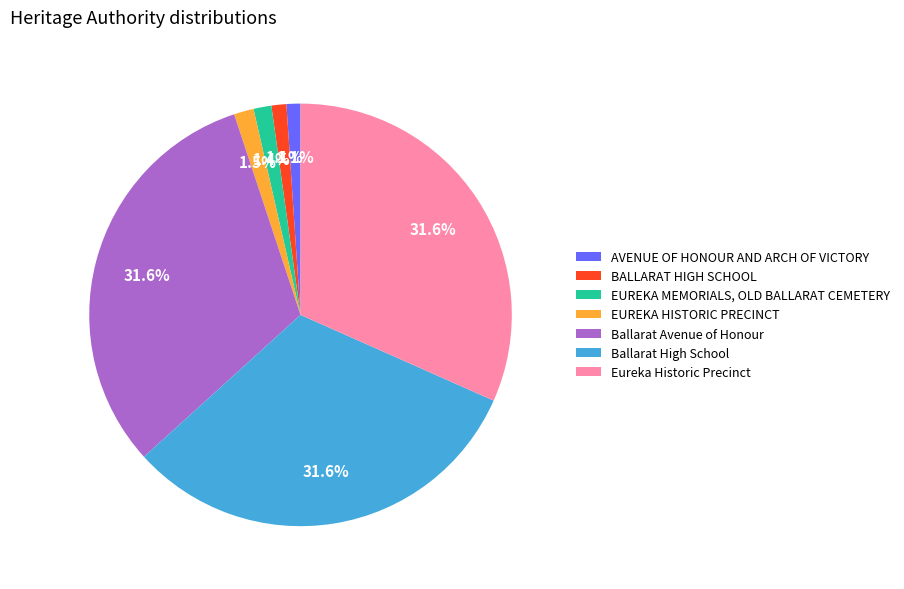

What percentage is the AVENUE OF HONOUR AND ARCH OF VICTORY slice, to the nearest percent?

1%